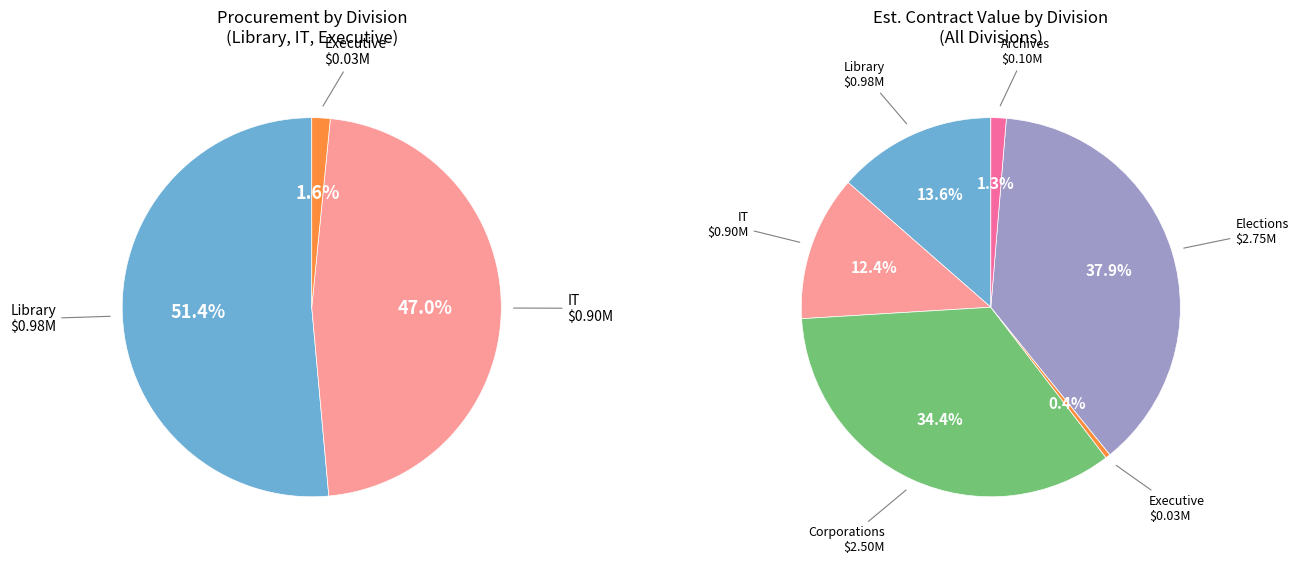

Is Archives the majority of the pie?

No